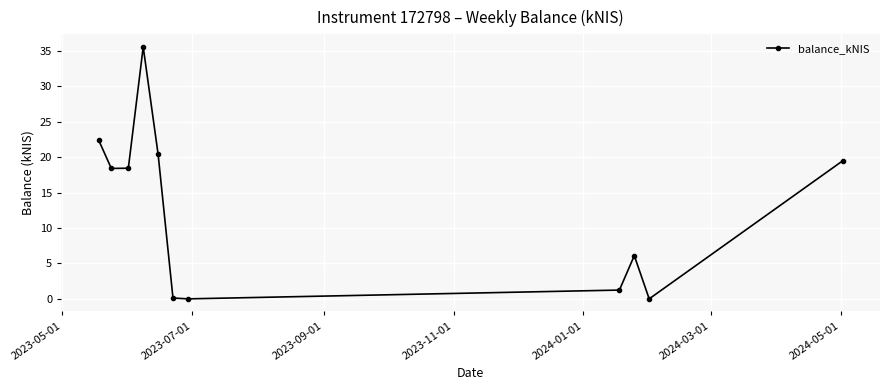

True or false: there are more than 2 points higher than both neighbors.

False